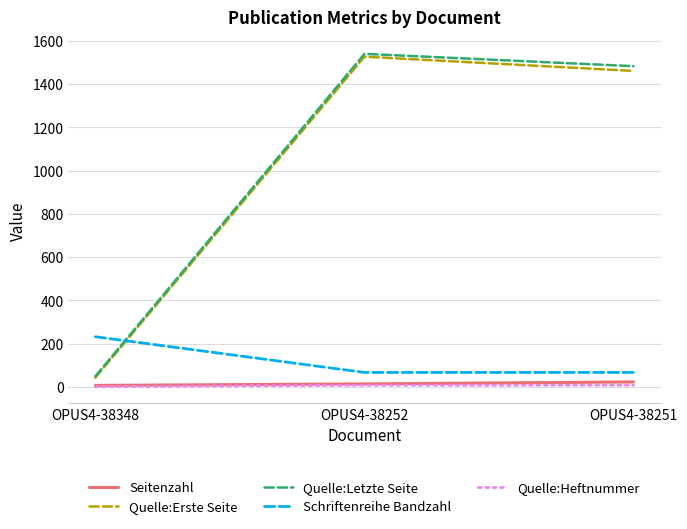

Between OPUS4-38348 and OPUS4-38251, which series saw the biggest shift?

Quelle:Letzte Seite